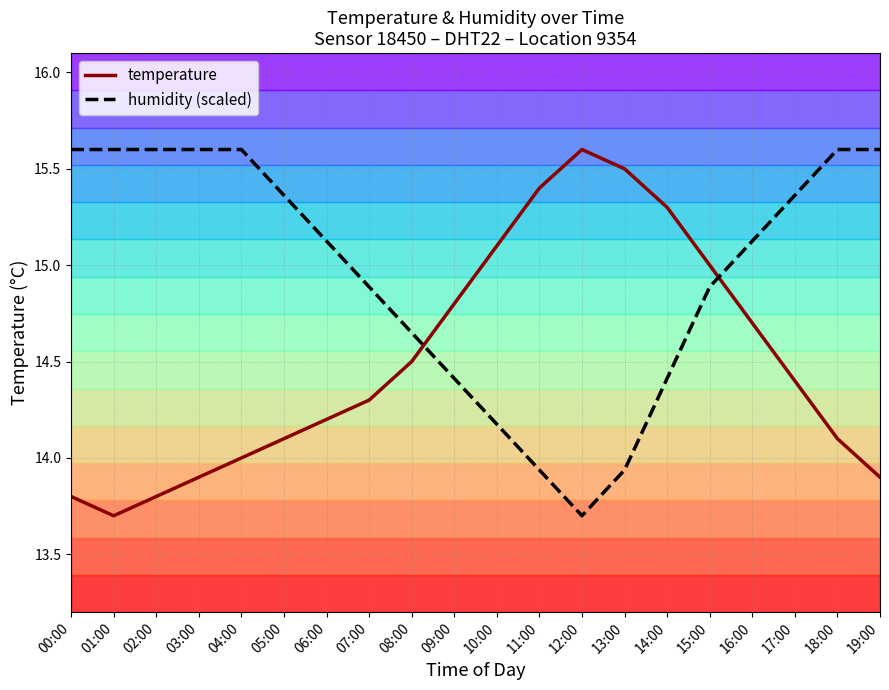

Reading right to left, extract all data points from this chart.

temperature: 19:00=13.9	18:00=14.1	17:00=14.4	16:00=14.7	15:00=15.0	14:00=15.3	13:00=15.5	12:00=15.6	11:00=15.4	10:00=15.1	09:00=14.8	08:00=14.5	07:00=14.3	06:00=14.2	05:00=14.1	04:00=14.0	03:00=13.9	02:00=13.8	01:00=13.7	00:00=13.8
humidity (scaled): 19:00=15.6	18:00=15.6	17:00=15.4	16:00=15.1	15:00=14.9	14:00=14.4	13:00=13.9	12:00=13.7	11:00=13.9	10:00=14.2	09:00=14.4	08:00=14.6	07:00=14.9	06:00=15.1	05:00=15.4	04:00=15.6	03:00=15.6	02:00=15.6	01:00=15.6	00:00=15.6